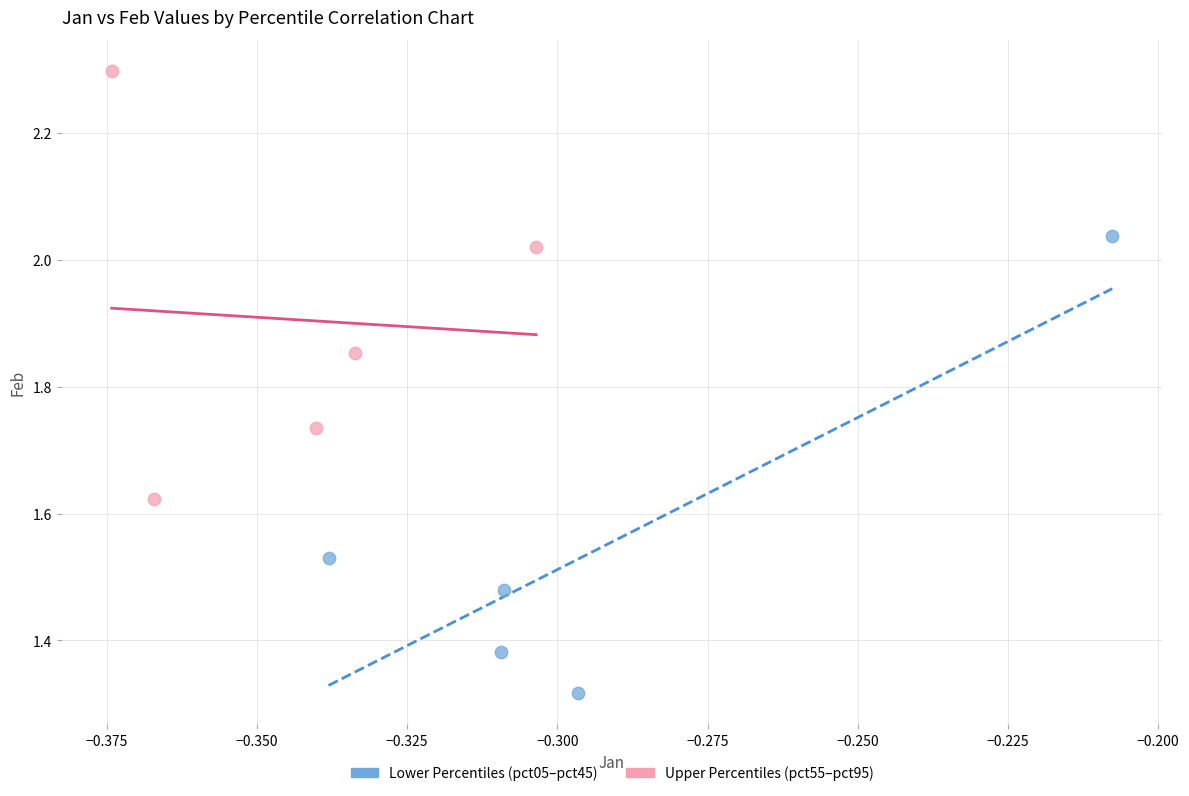

Which series reaches the maximum Y coordinate?

Upper Percentiles (pct55–pct95)